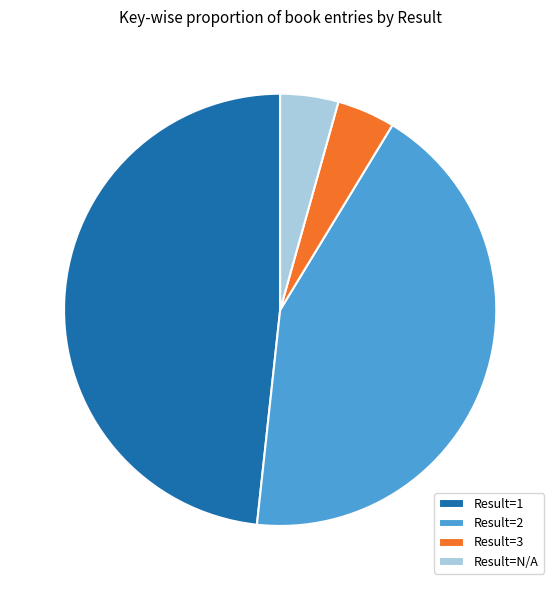

How many slices are in this pie chart?

4